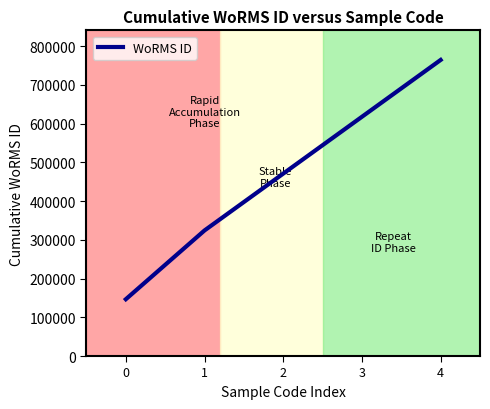

Where is the data nearest to the value 455407?

2